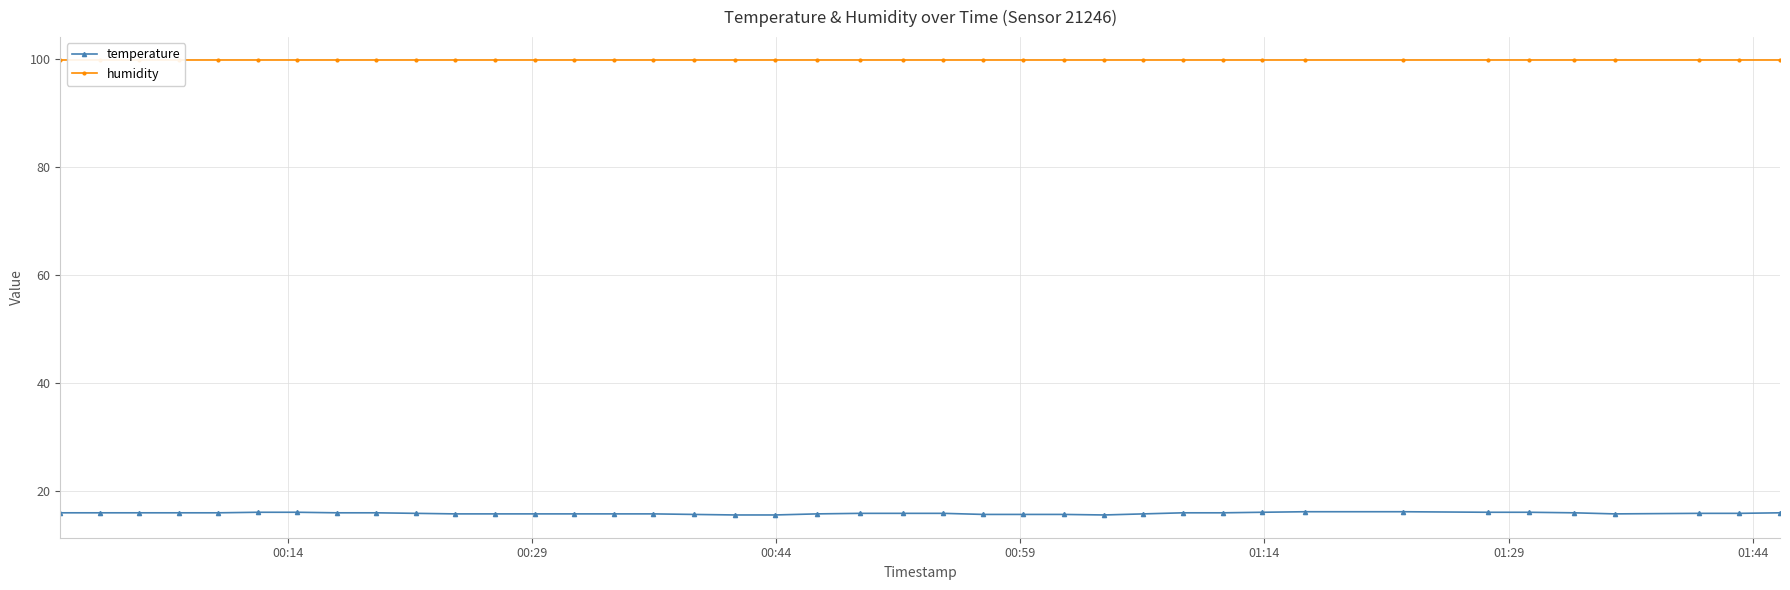

True or false: humidity has more than 2 points higher than both neighbors.

False